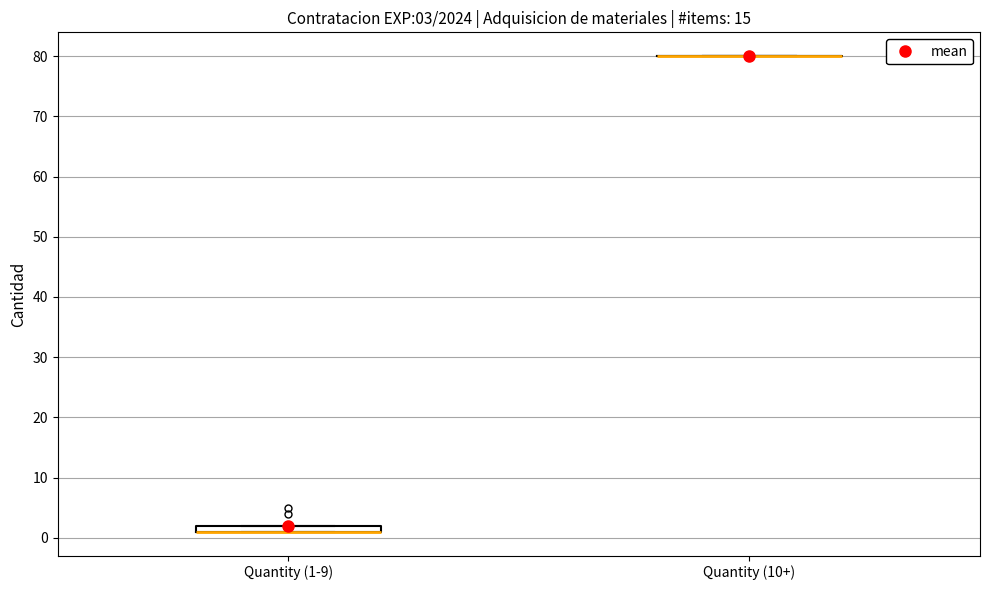

Which box is the tallest, from its lower edge to its upper edge?

Quantity (1-9)